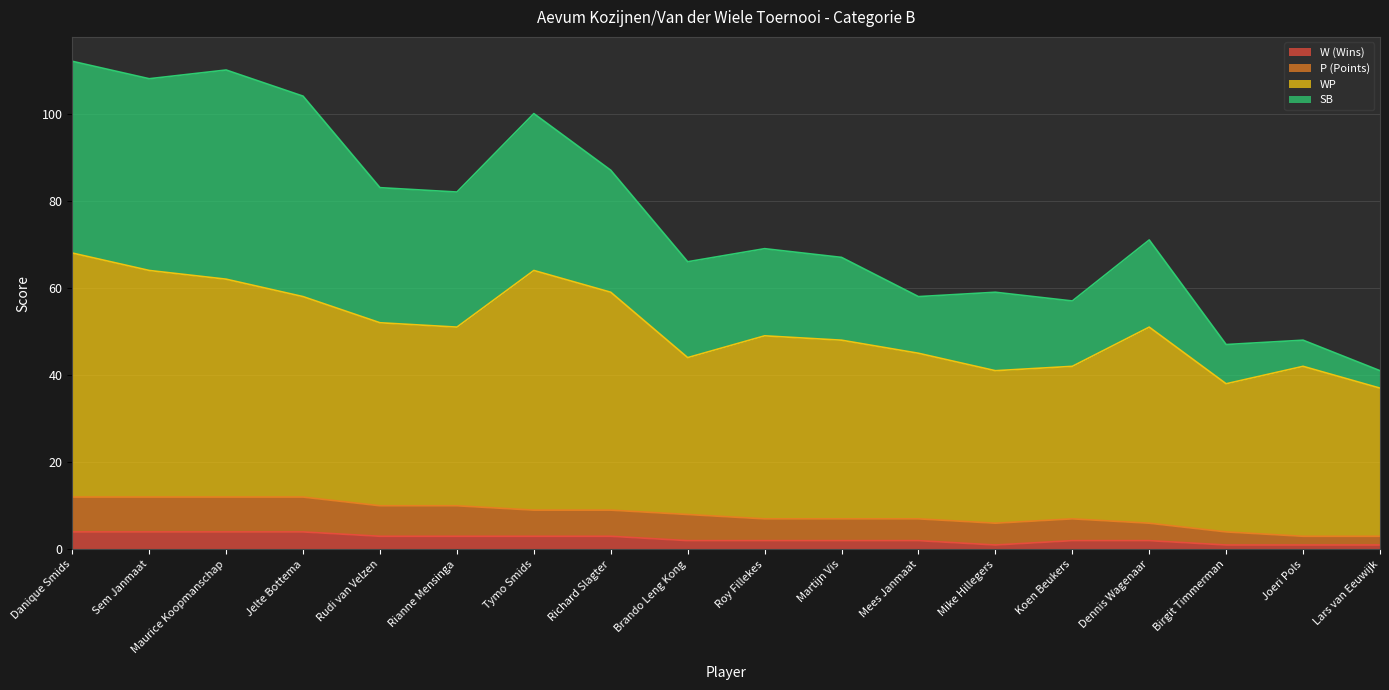

What is the greatest value displayed?

112